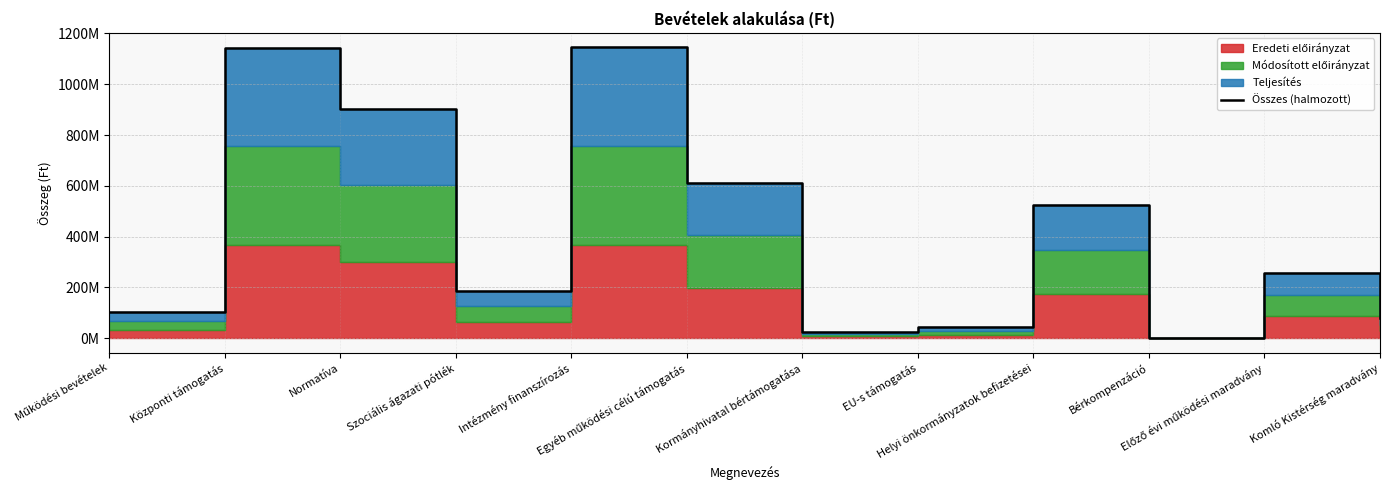

Reading left to right, transcribe all the data shown in this chart.

102467414	1143828833	903389700	187692435	1145009705	612508927	25301824	44051124	522916338	2361744	258126577	80693376